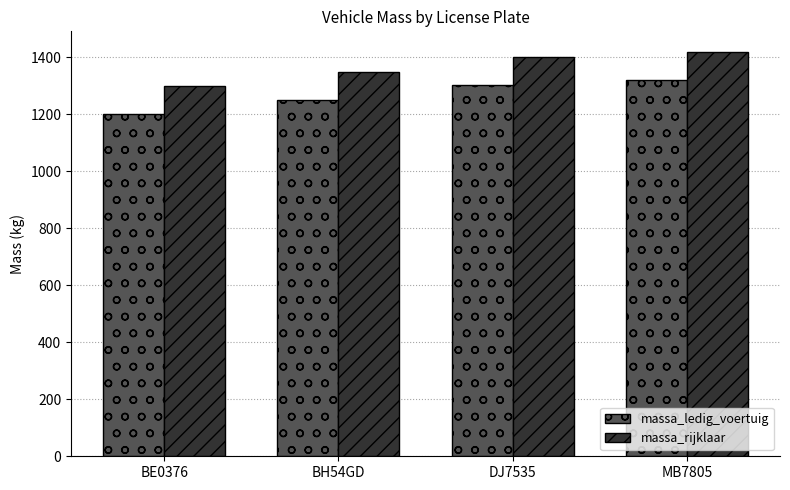

What position from the right is DJ7535?

2